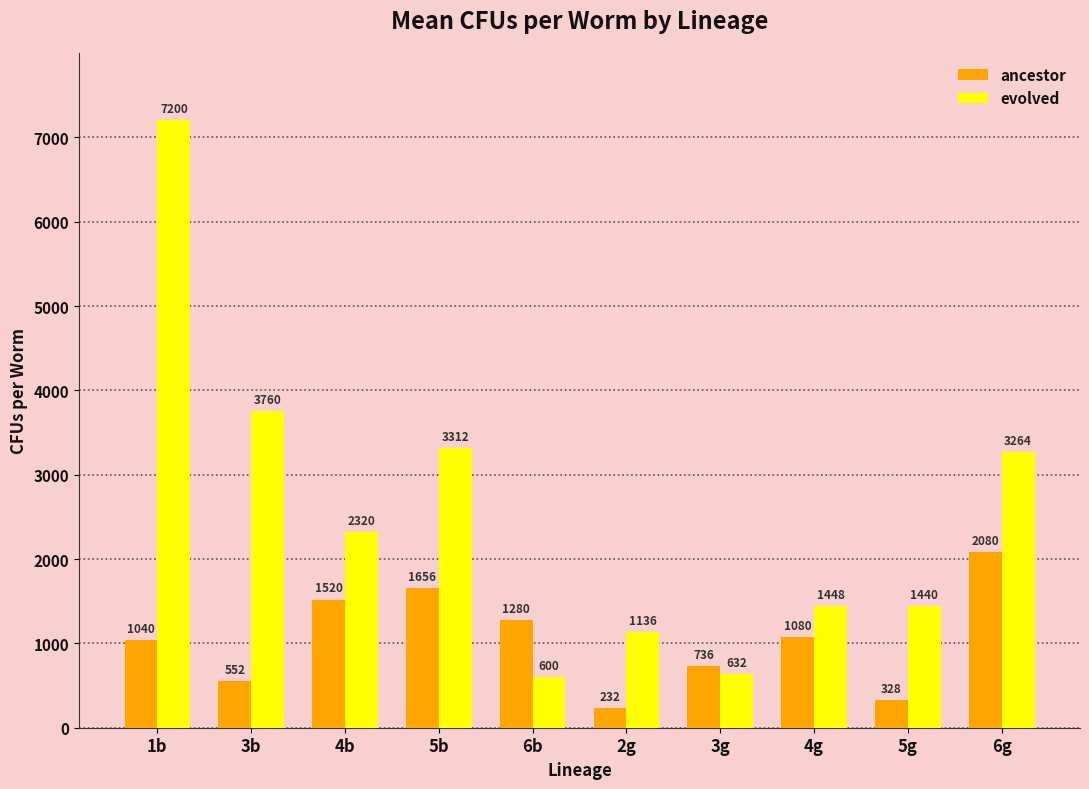

Reading left to right, extract all data points from this chart.

ancestor: 1040	552	1520	1656	1280	232	736	1080	328	2080
evolved: 7200	3760	2320	3312	600	1136	632	1448	1440	3264